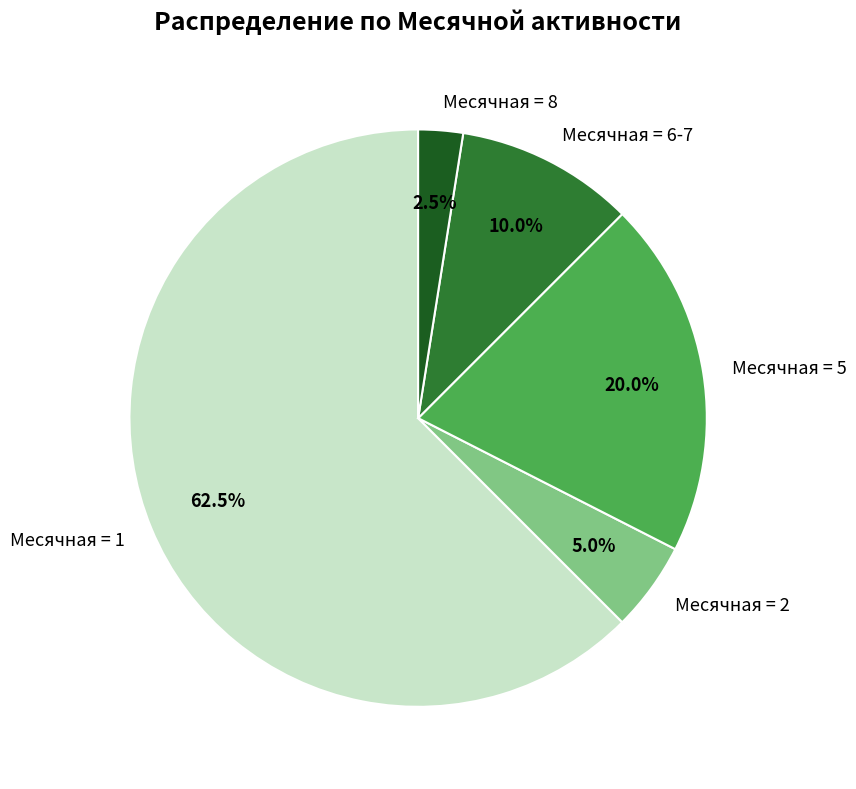

How many slices are in this pie chart?

5